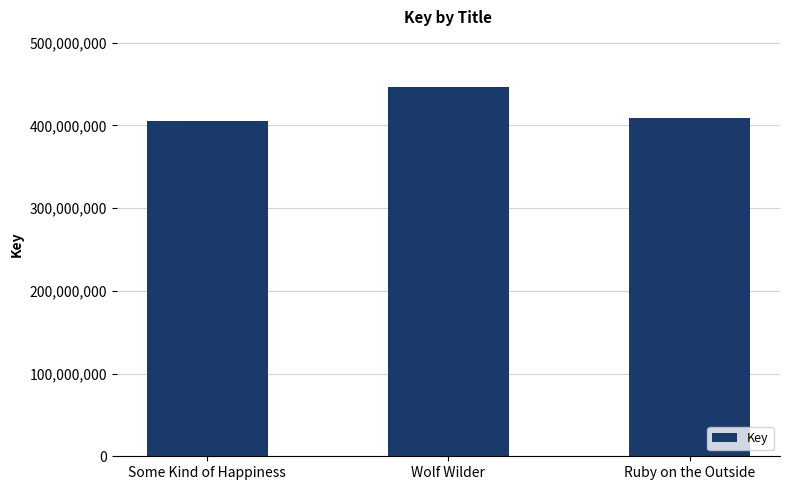

Reading right to left, what are all the values shown in this chart?

408888610	446688505	404955678